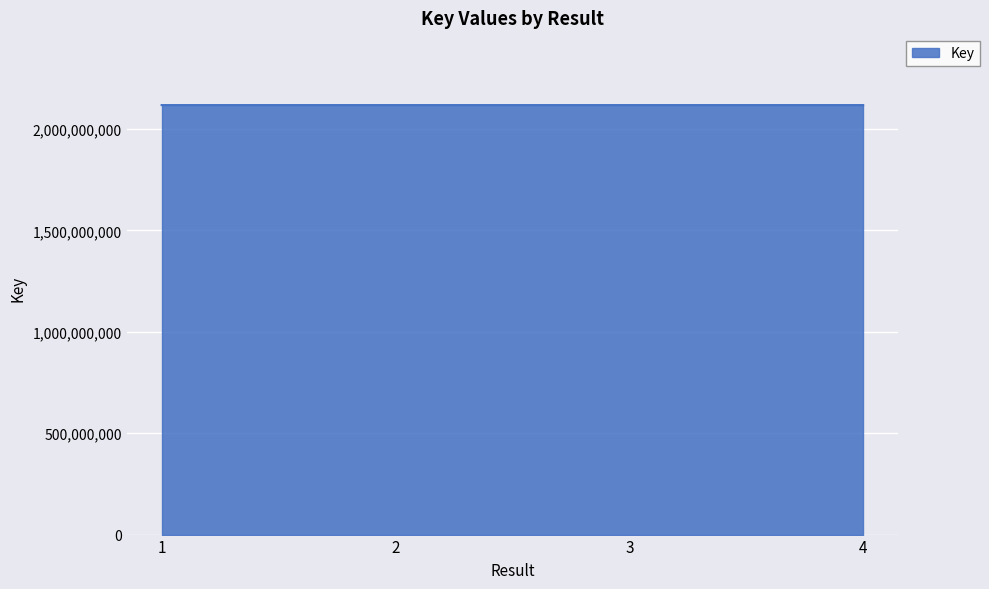

What is the sum of all values?

8471541329